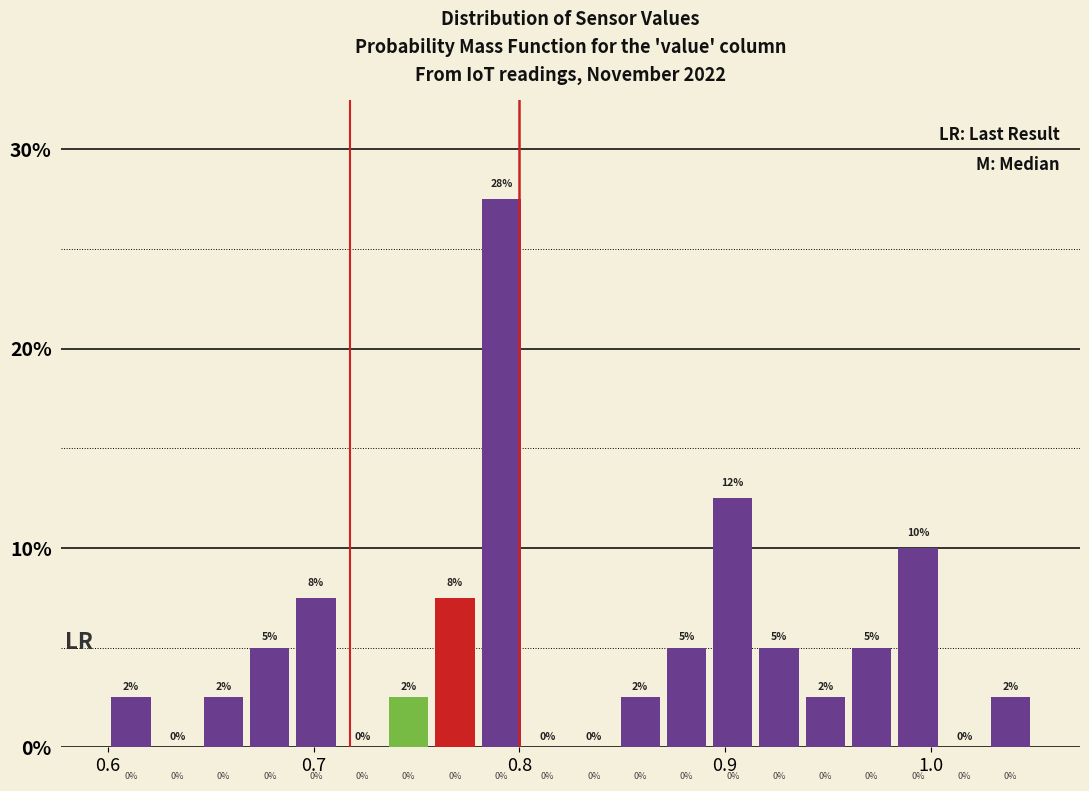

Around what value on the x-axis is the tallest bar? Give the approximate position of its centre, as read against the axis.

0.79